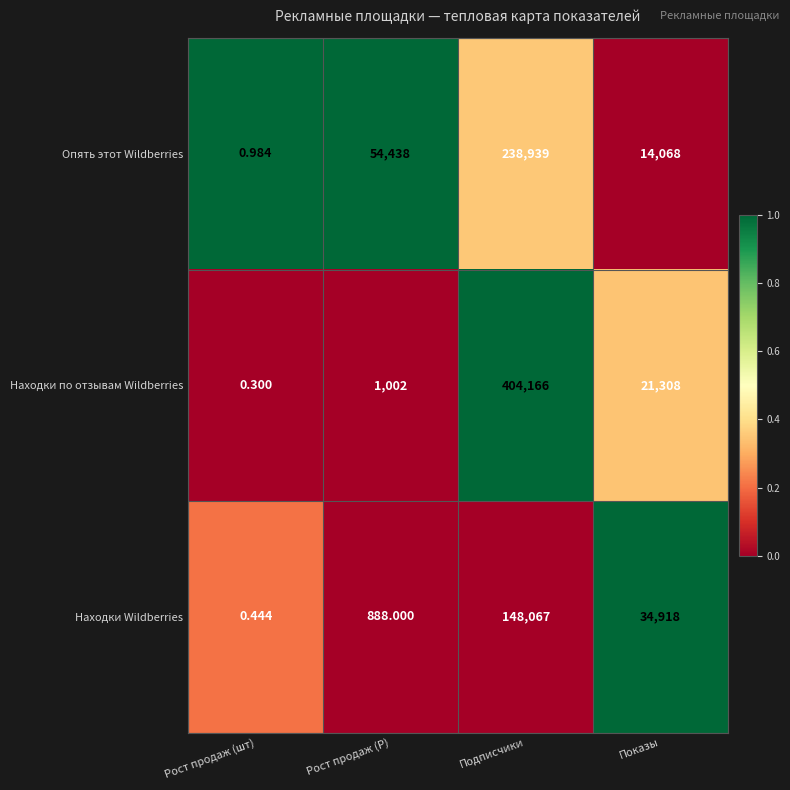

What is the total value across all series at Подписчики?

791172.0